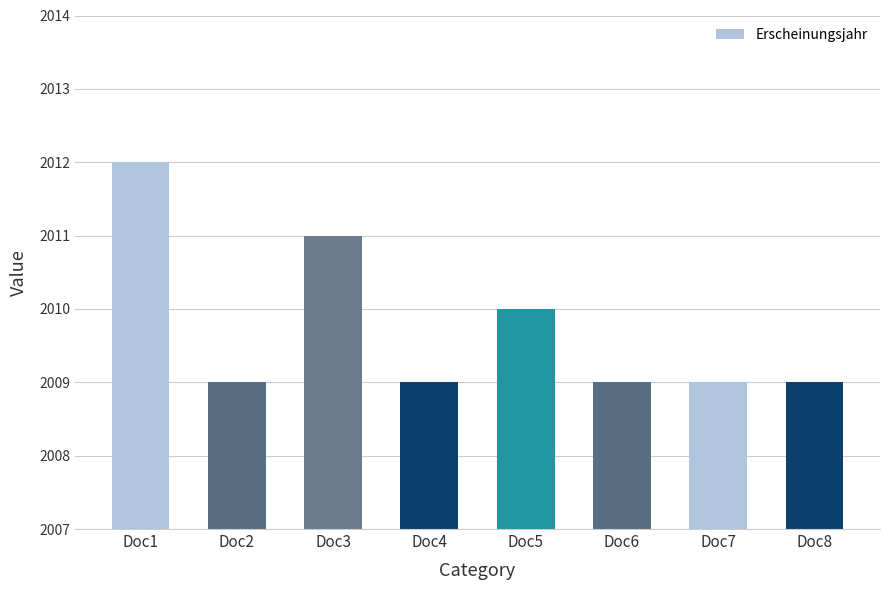

Reading right to left, transcribe all the data shown in this chart.

2009	2009	2009	2010	2009	2011	2009	2012